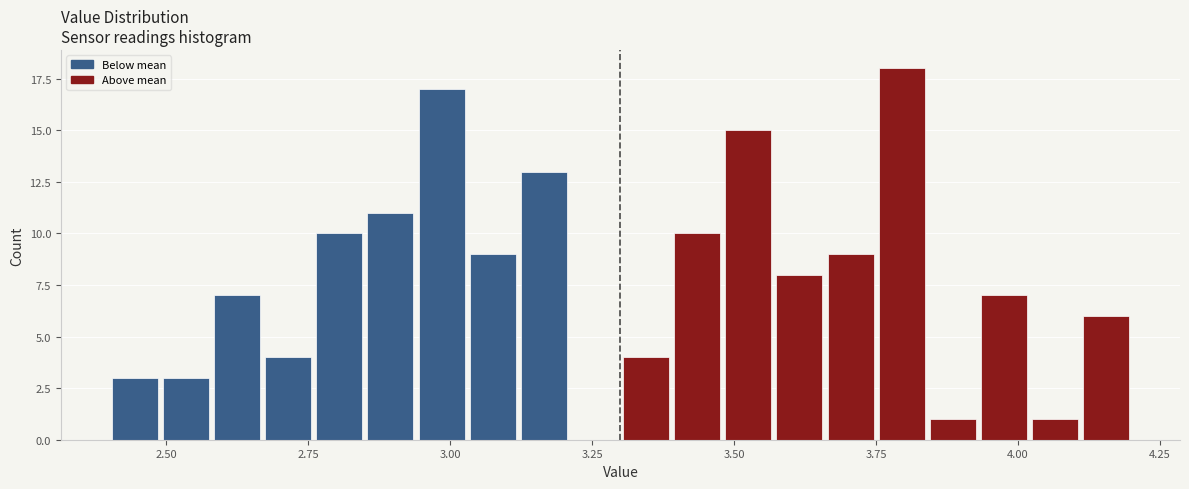

Read against the x-axis, roughly where is the centre of the tallest bar?

3.80